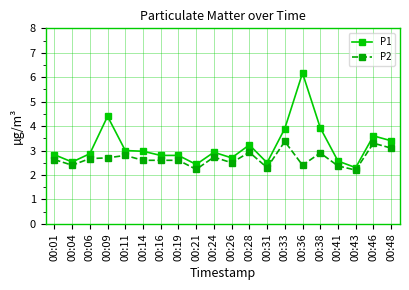

What is the sum of all P2 values?

53.3